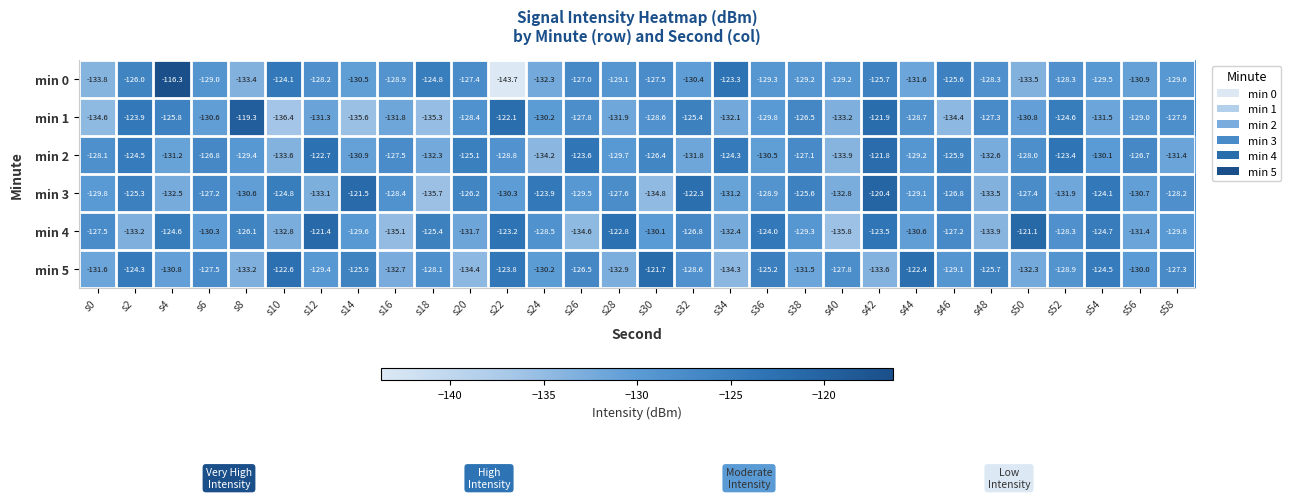

What is the difference between the maximum and second lowest values in the min 1 series?

16.3